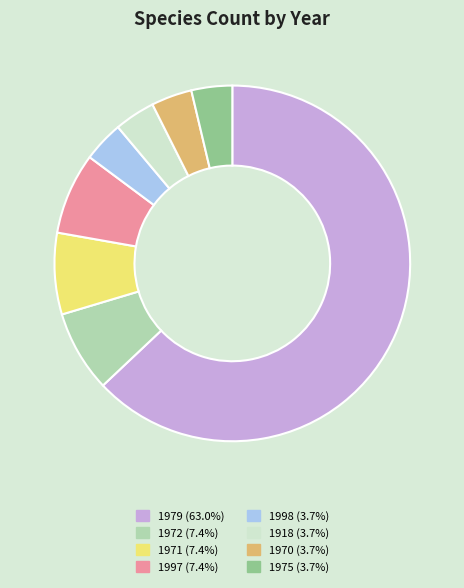

Count the number of slices in the pie.

8